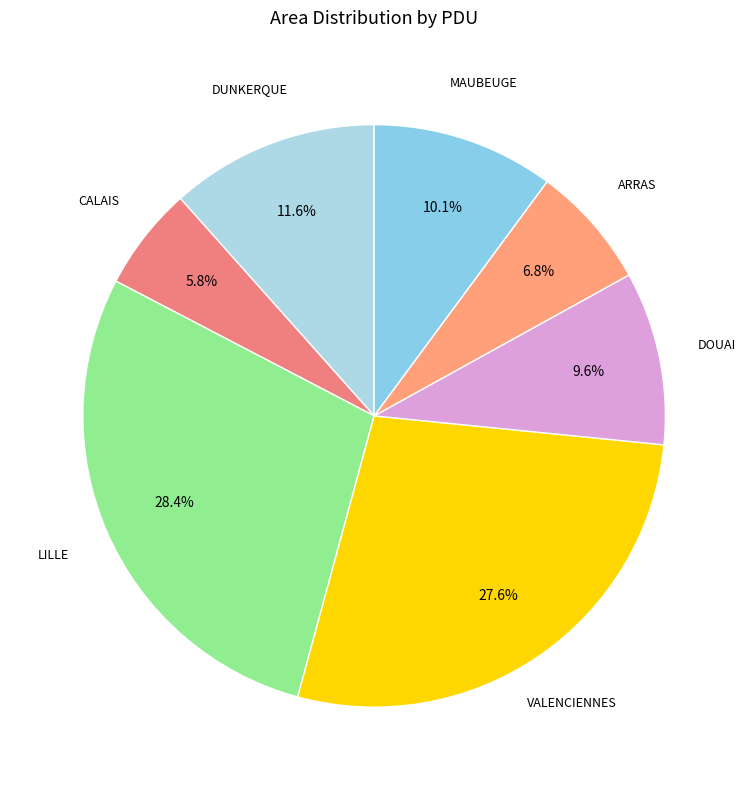

Rank the categories by value from highest to lowest.

LILLE, VALENCIENNES, DUNKERQUE, MAUBEUGE, DOUAI, ARRAS, CALAIS